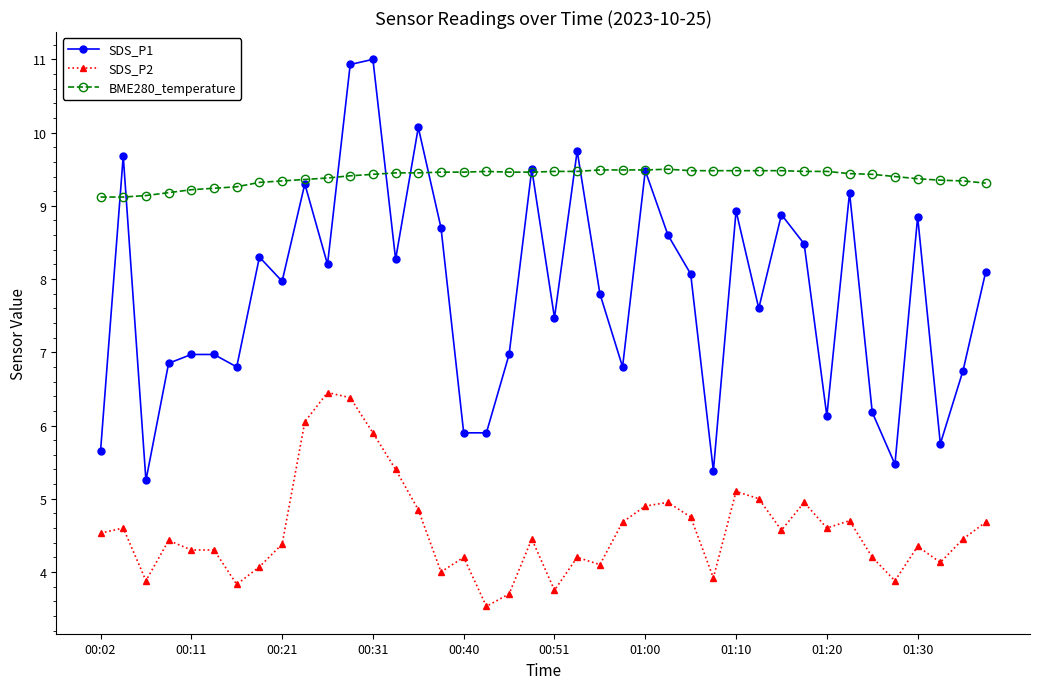

At how many categories does at least one series exceed 4?

40